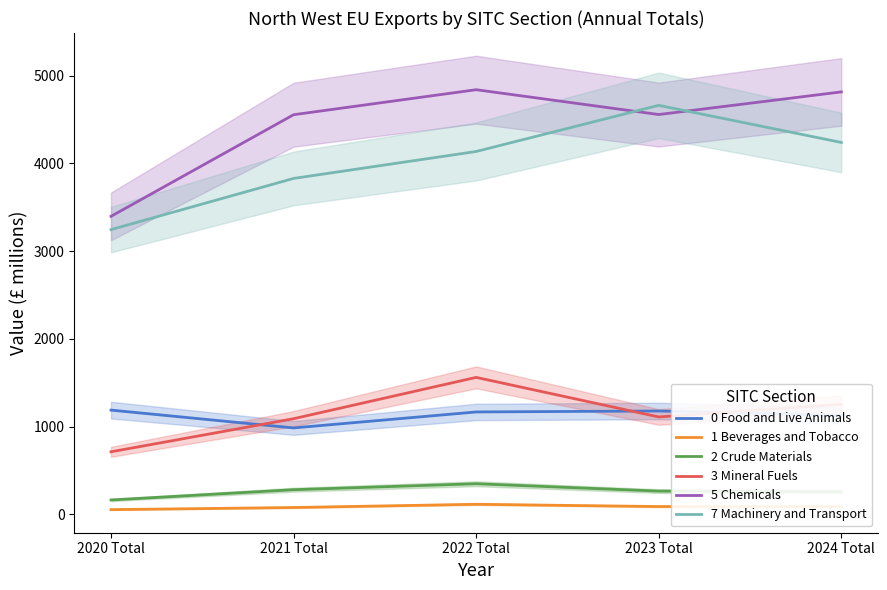

Reading left to right, what are all the values shown in this chart?

0 Food and Live Animals: 2020 Total=1188	2021 Total=985	2022 Total=1167	2023 Total=1178	2024 Total=1127
1 Beverages and Tobacco: 2020 Total=54	2021 Total=78	2022 Total=115	2023 Total=89	2024 Total=90
2 Crude Materials: 2020 Total=164	2021 Total=281	2022 Total=349	2023 Total=265	2024 Total=259
3 Mineral Fuels: 2020 Total=713	2021 Total=1090	2022 Total=1561	2023 Total=1110	2024 Total=1254
5 Chemicals: 2020 Total=3396	2021 Total=4554	2022 Total=4839	2023 Total=4556	2024 Total=4814
7 Machinery and Transport: 2020 Total=3245	2021 Total=3828	2022 Total=4135	2023 Total=4661	2024 Total=4238